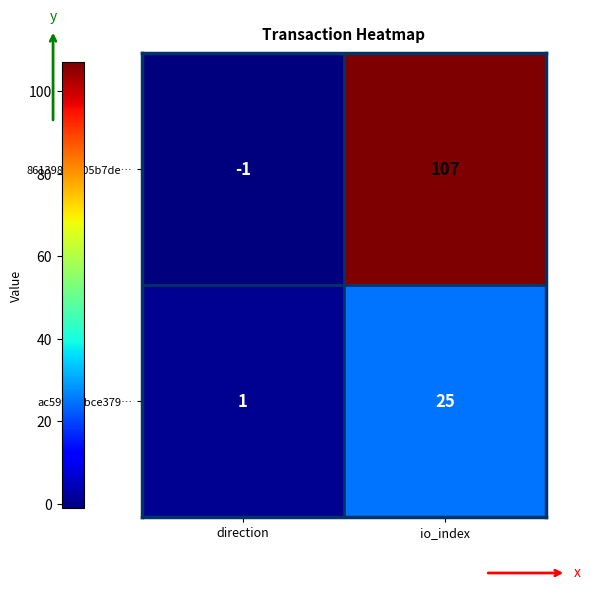

True or false: ac59f3aabce379… has a value of 0 at direction.

False